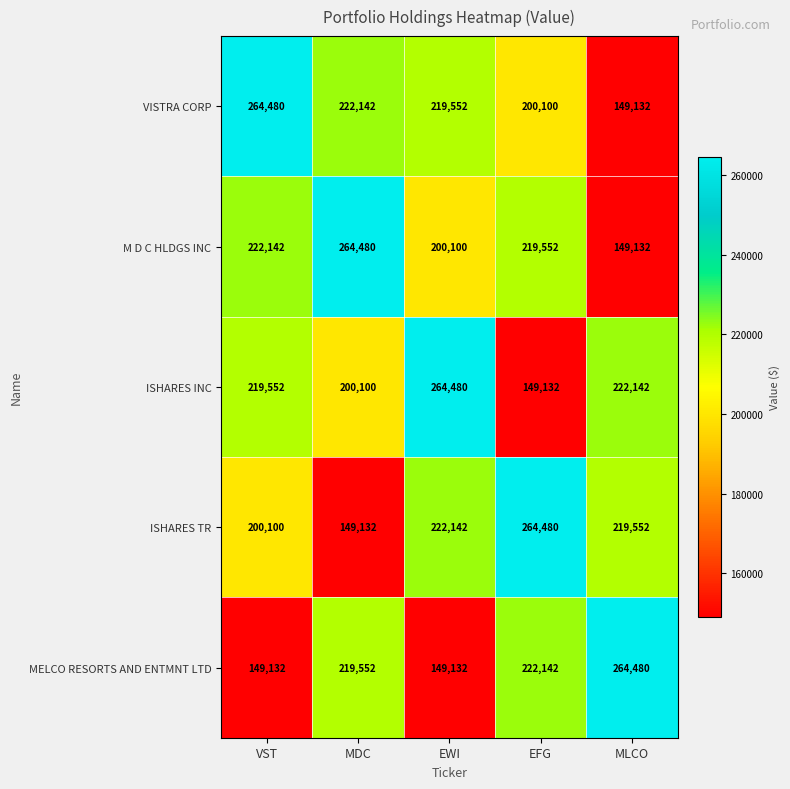

Rank the categories by M D C HLDGS INC value from highest to lowest.

MDC, VST, EFG, EWI, MLCO